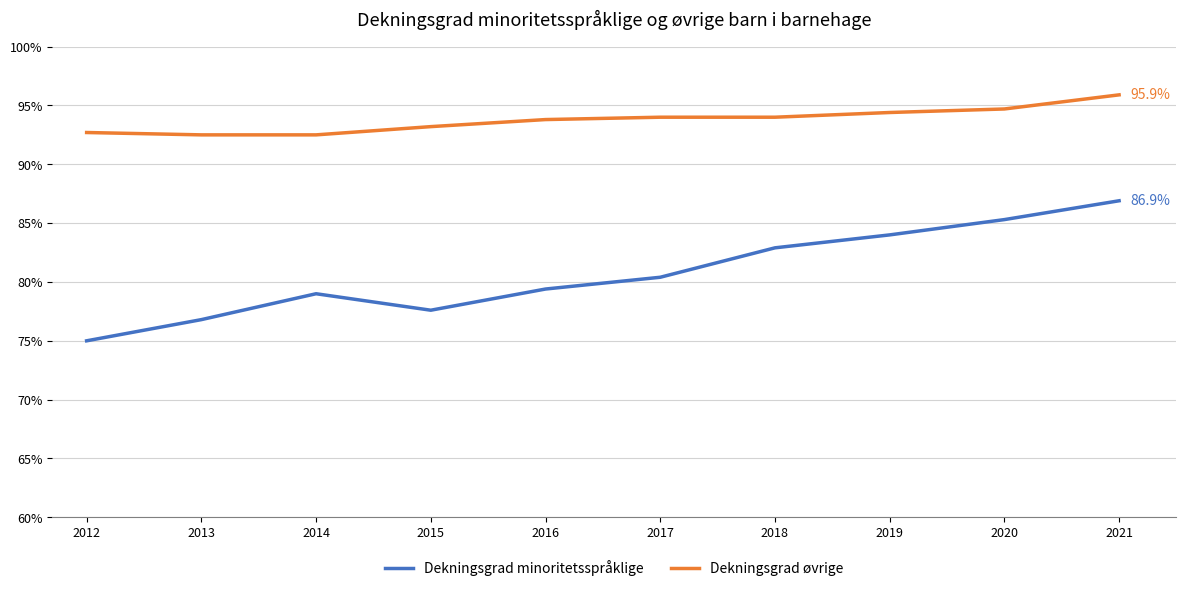

Rank the categories by Dekningsgrad minoritetsspråklige value from highest to lowest.

2021, 2020, 2019, 2018, 2017, 2016, 2014, 2015, 2013, 2012